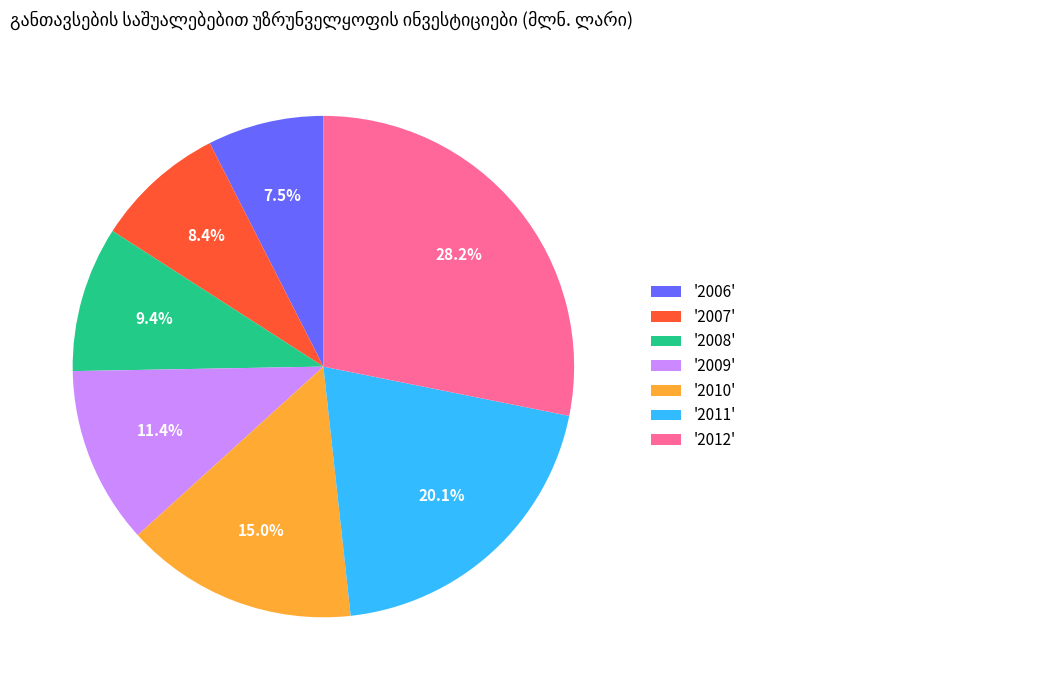

Rank the categories by value from lowest to highest.

'2006', '2007', '2008', '2009', '2010', '2011', '2012'